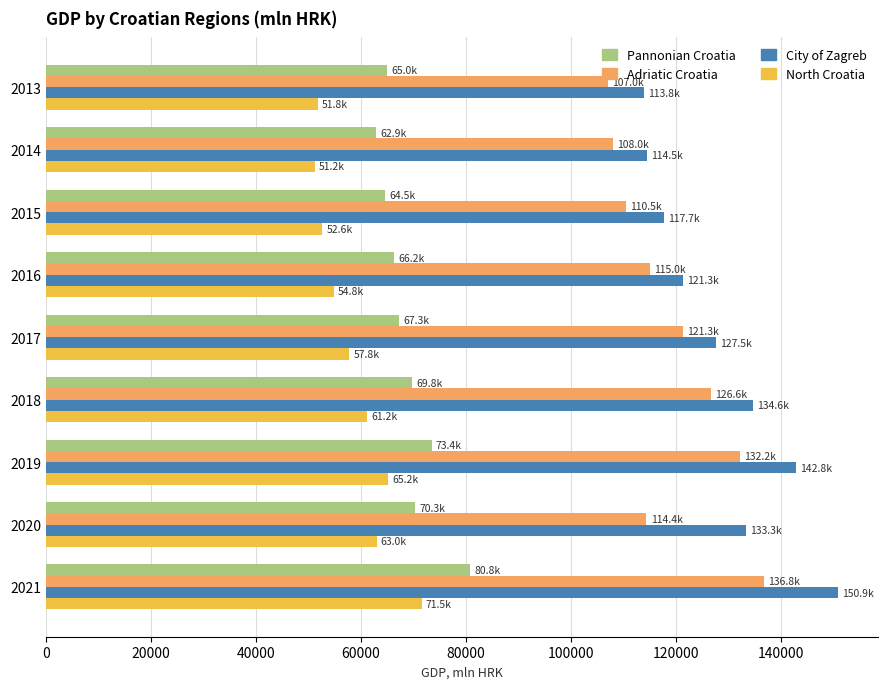

What is the smallest value displayed?

51173.5